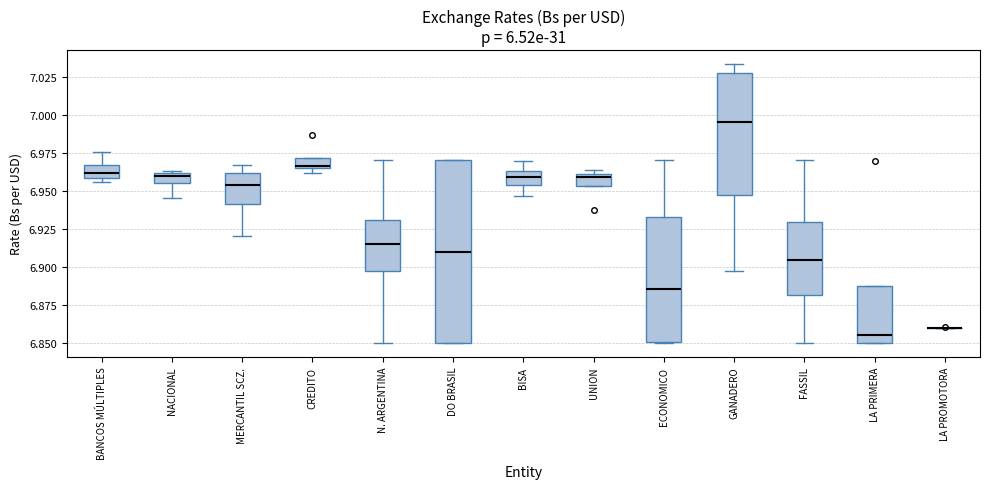

Where is the upper edge of the box for UNION on the y-axis? The values are not printed on the chart, so give them approximately, as read against the axis.

6.960